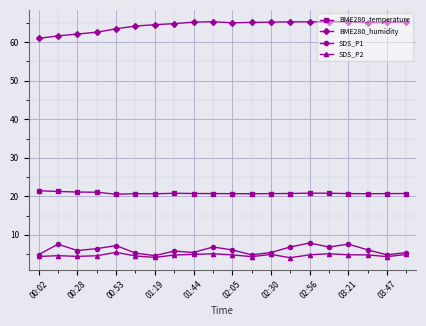

What is the minimum value for BME280_humidity?

61.0